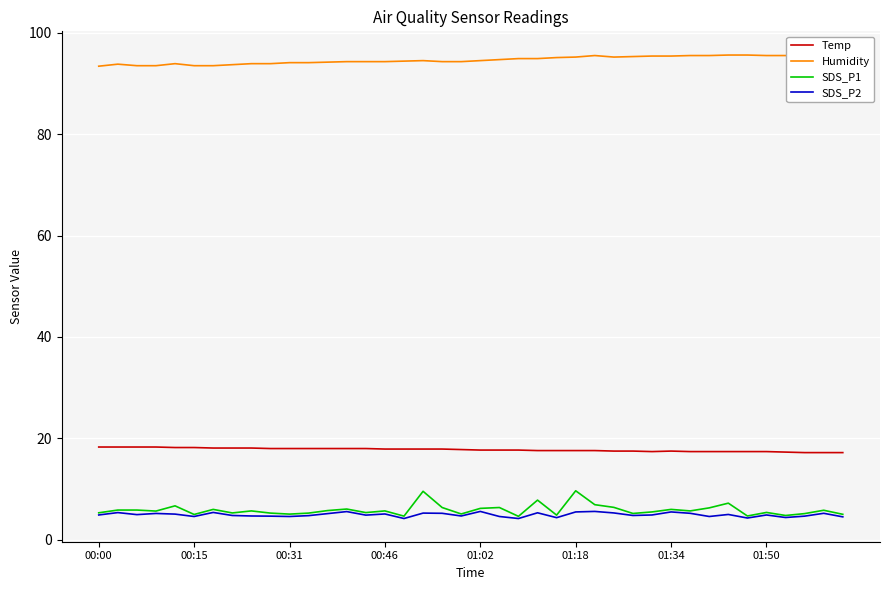

What is the label of the 1st point from the left?

00:00